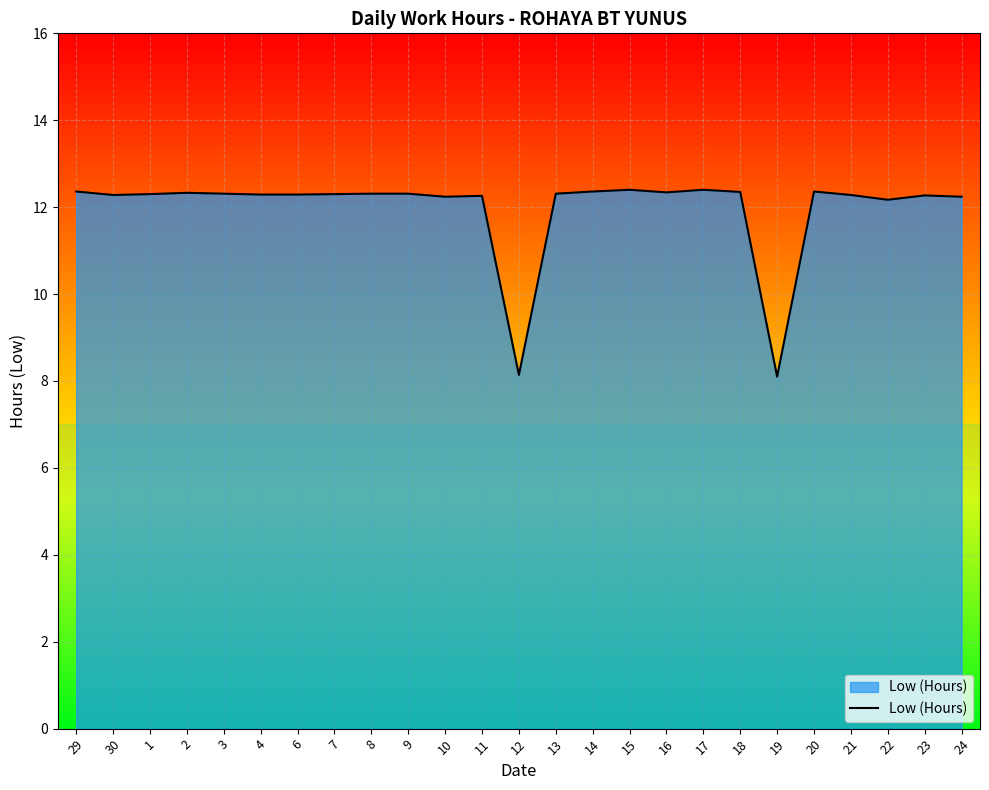

The chart shows a value of 20.0 at 16. True or false?

False